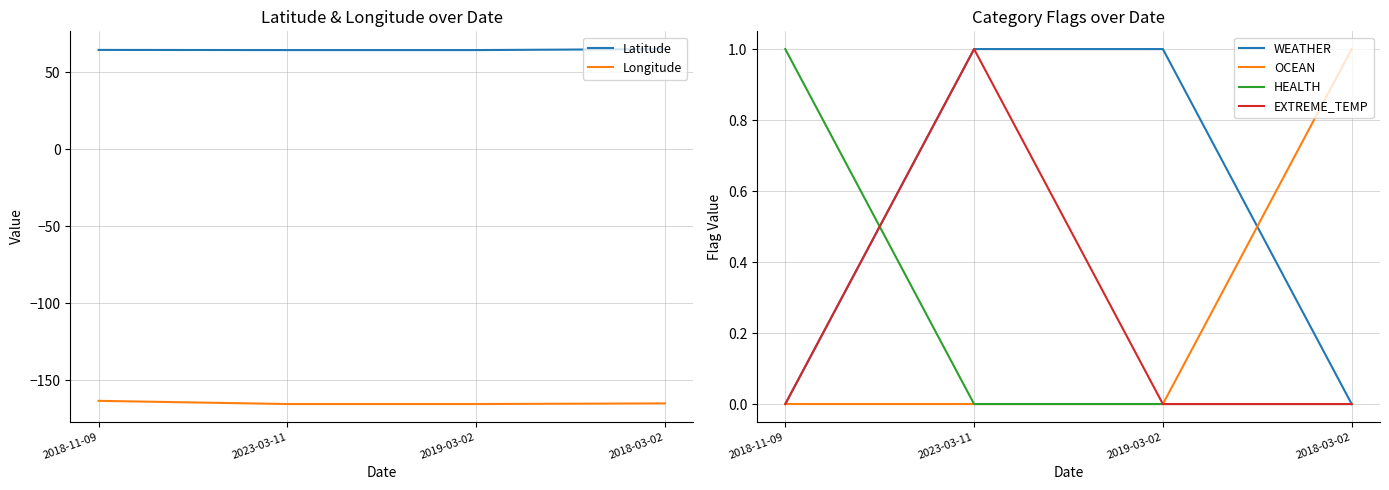

What is the label of the 3rd point from the right?

2023-03-11